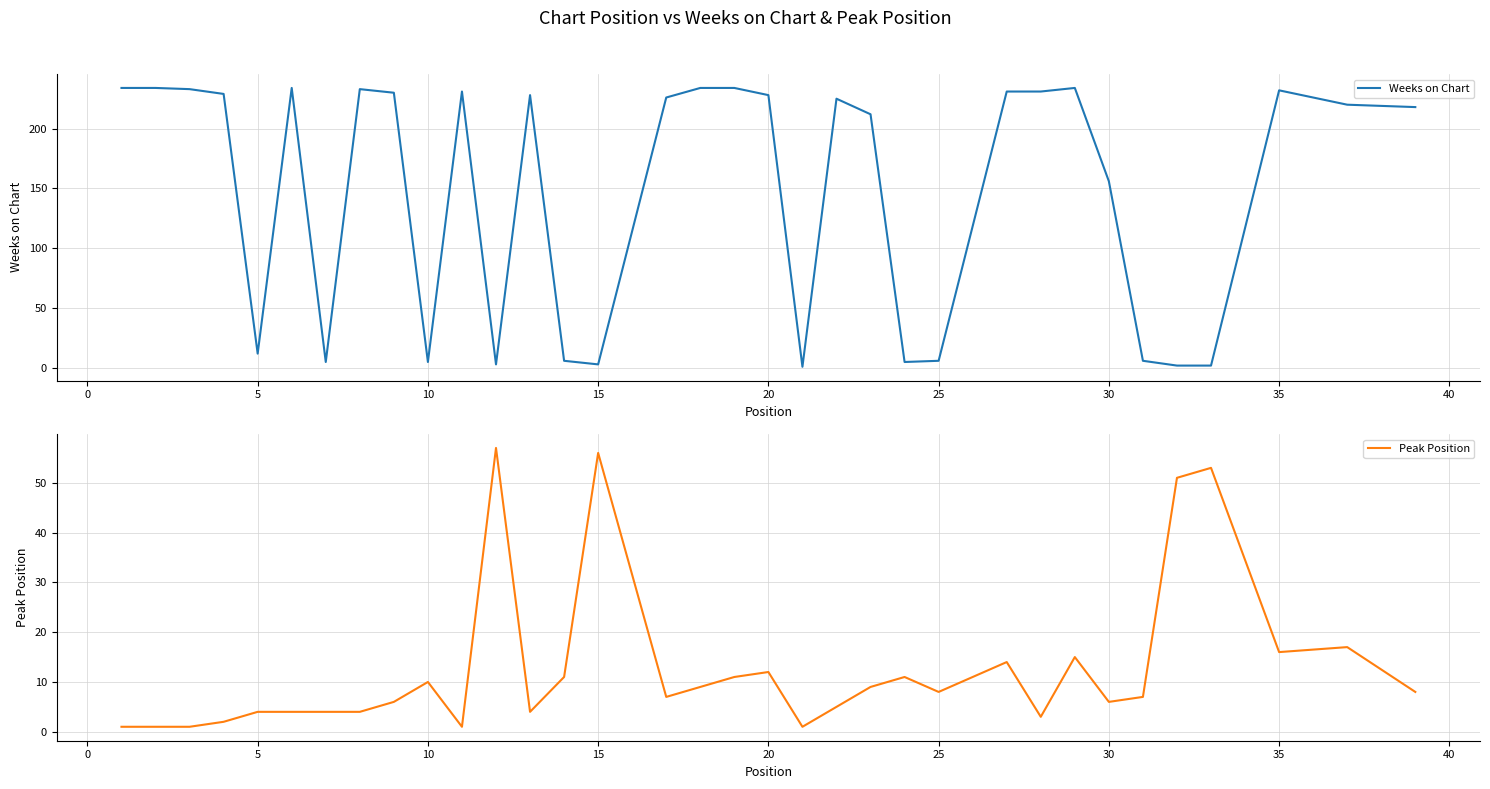

Is it true that Peak Position equals 8 at 25?

True